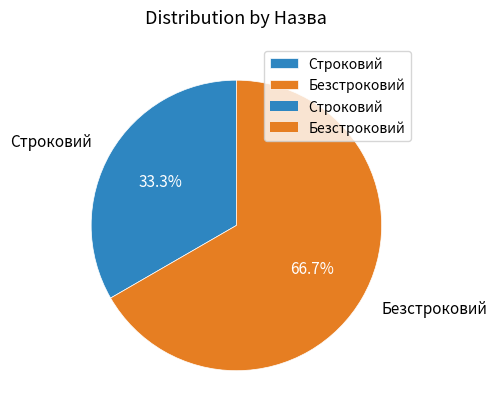

Does any single category account for the majority?

Yes